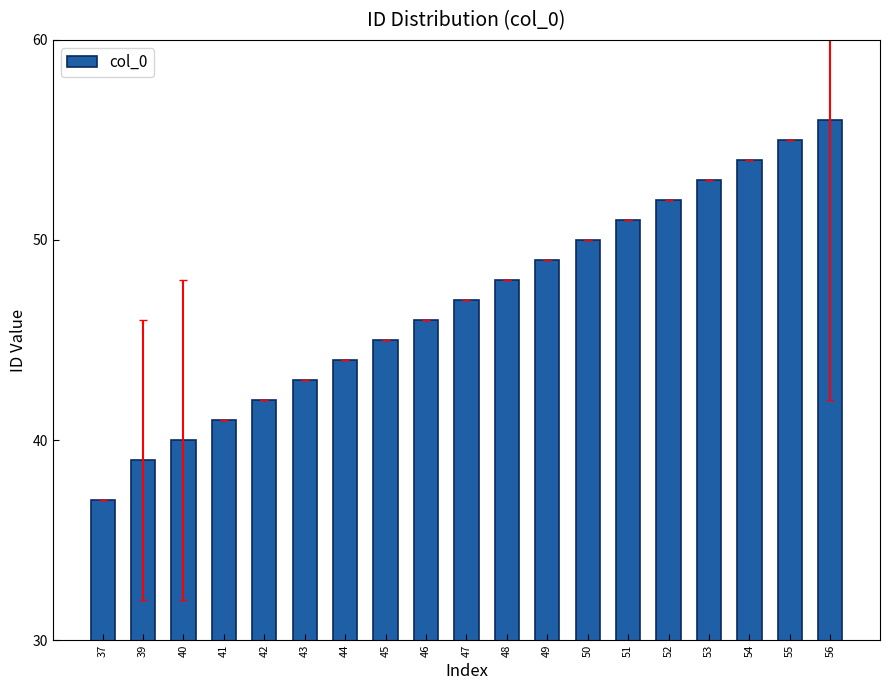

Reading left to right, transcribe all the data shown in this chart.

37	39	40	41	42	43	44	45	46	47	48	49	50	51	52	53	54	55	56